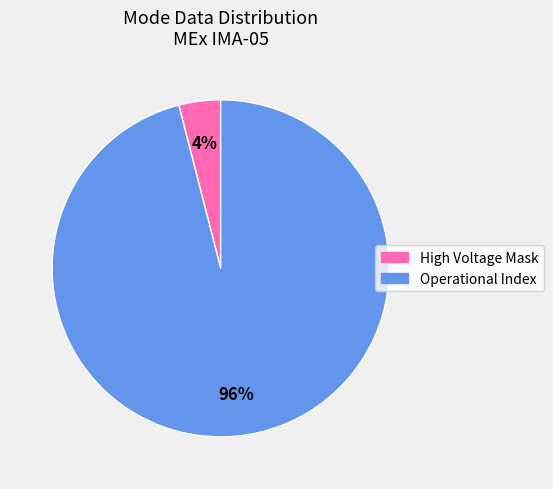

What is the smallest slice in the pie chart?

High Voltage Mask